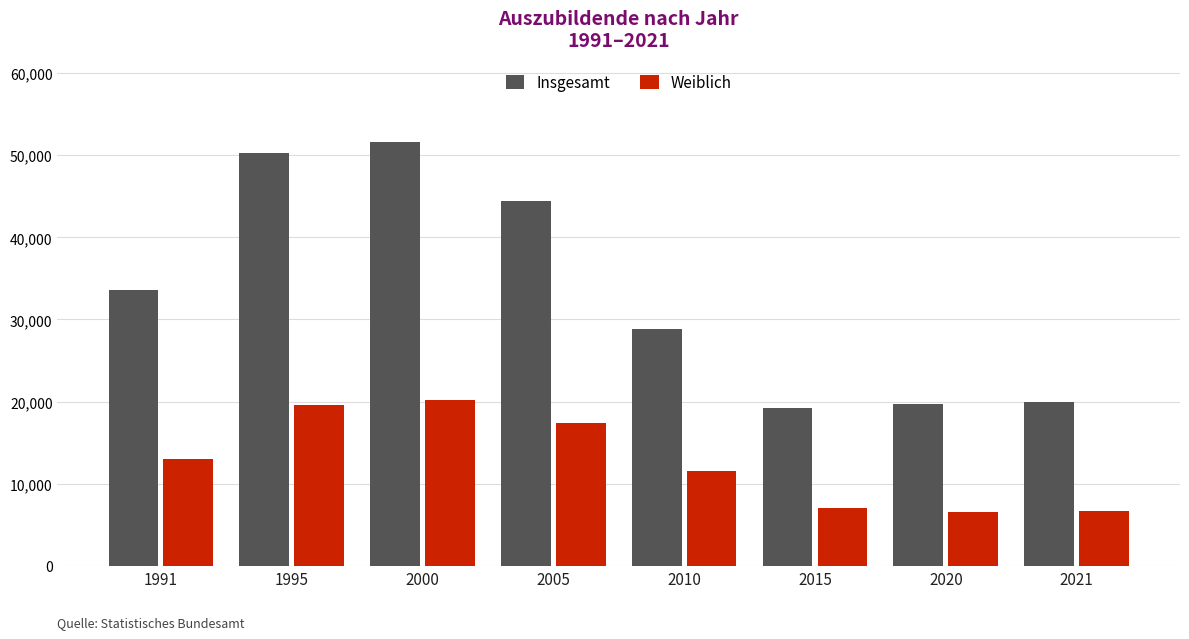

Read the Weiblich value at 1991, to the nearest 100.

13000